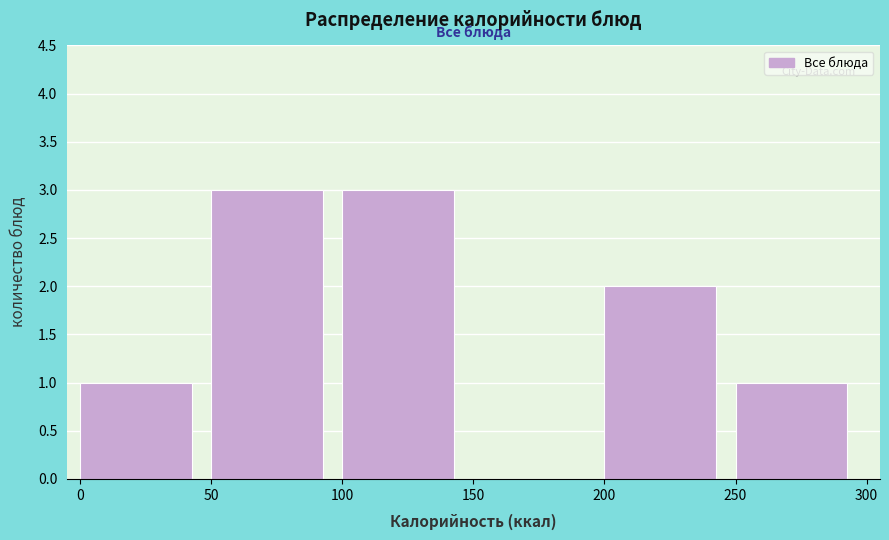

Reading left to right, transcribe this chart: for each bar, give the range it covers on the x-axis and its height. The values are not printed on the chart, so give them approximately, as read against the axis.

0 to 50: 1
50 to 100: 3
100 to 150: 3
150 to 200: 0
200 to 250: 2
250 to 300: 1